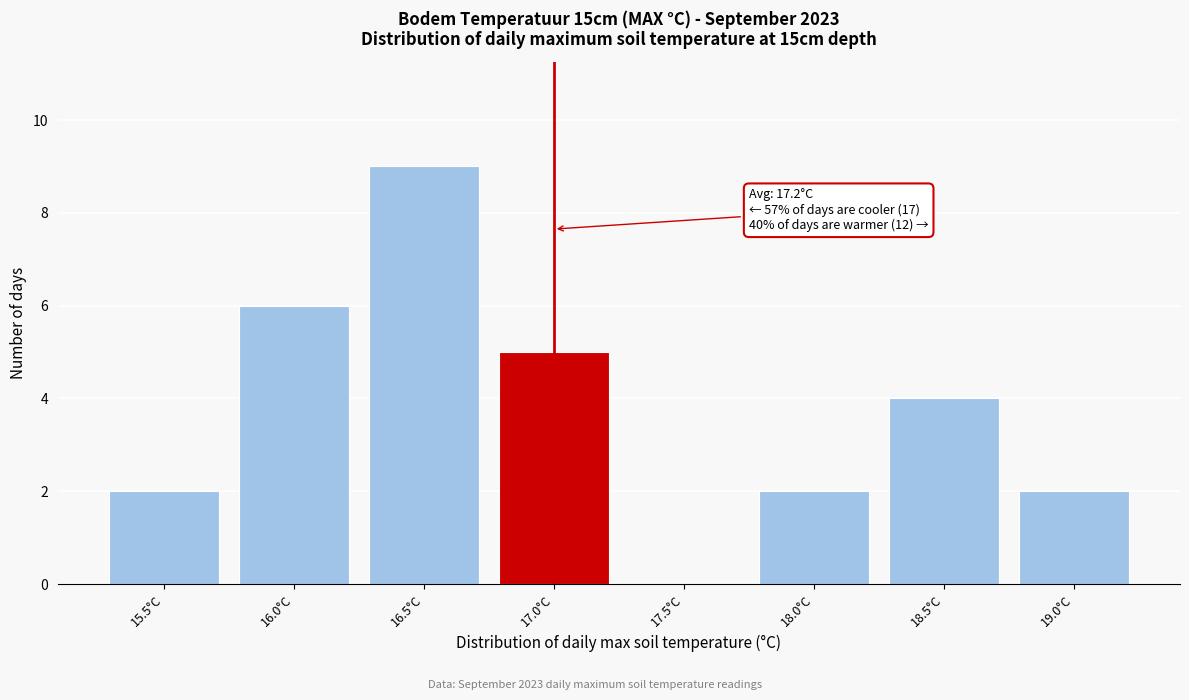

Reading left to right, what are all the values shown in this chart?

15.5°C=2	16.0°C=6	16.5°C=9	17.0°C=5	17.5°C=0	18.0°C=2	18.5°C=4	19.0°C=2